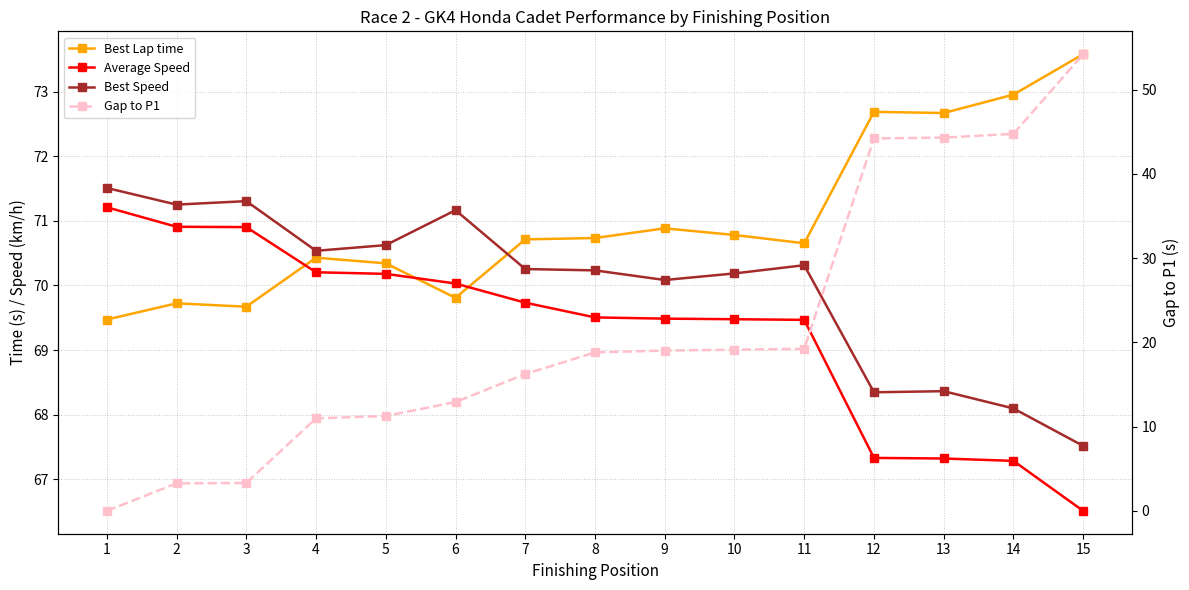

How many positive values does the Gap to P1 series have?

14